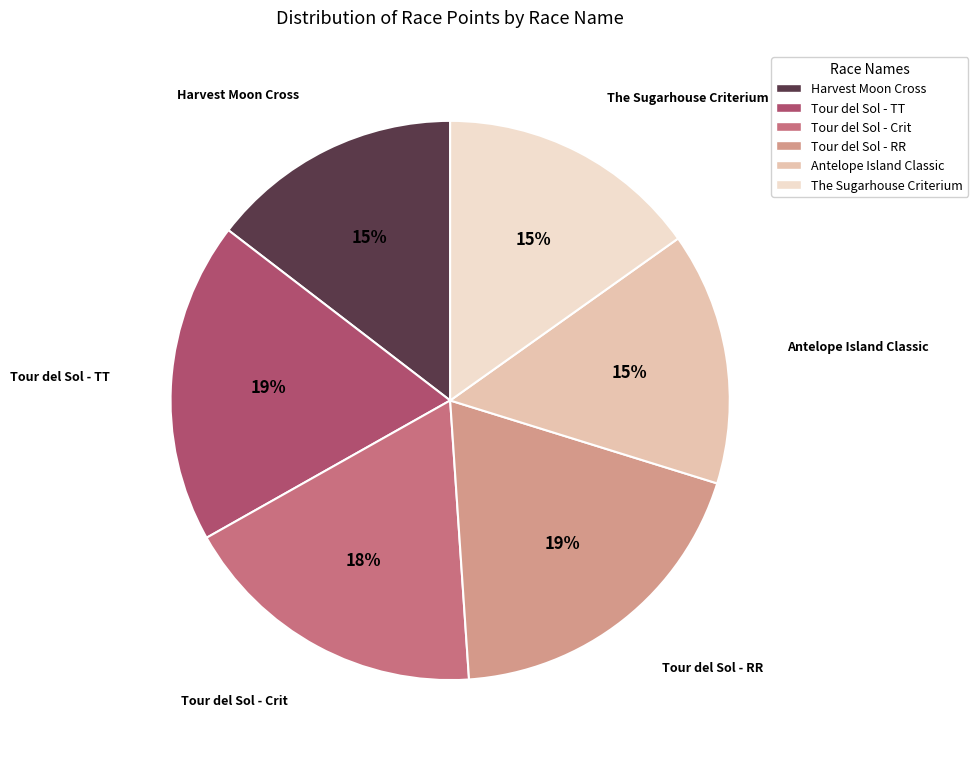

To the nearest percent, what is the average slice percentage?

17%